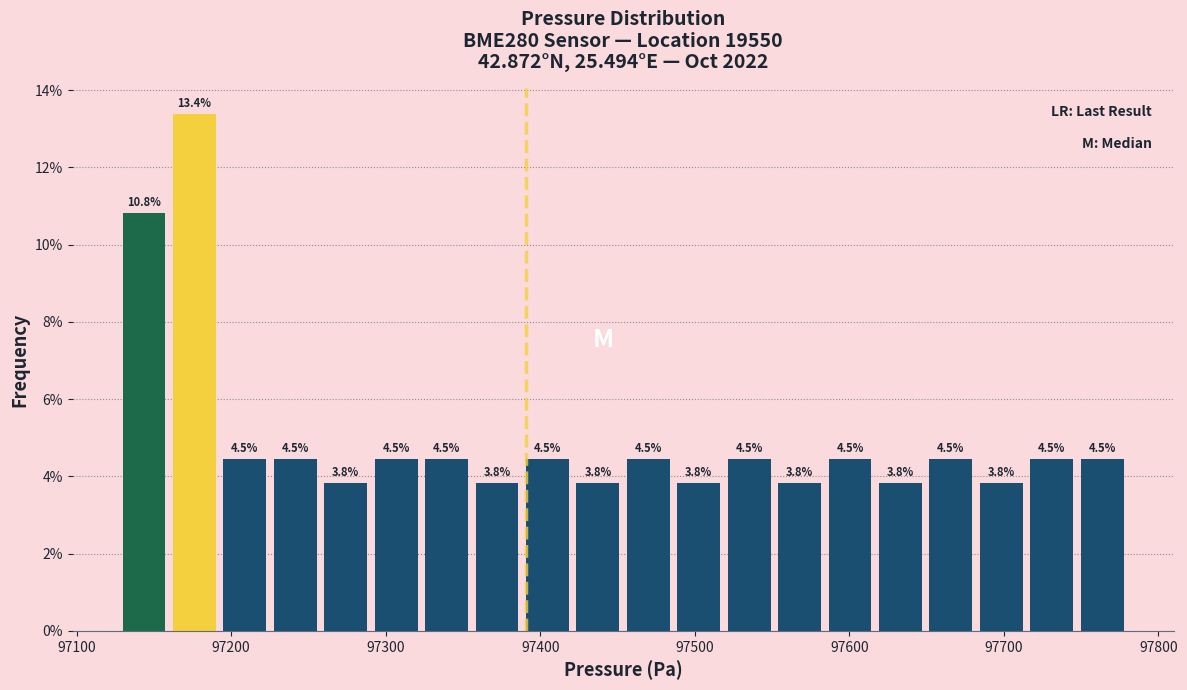

Read against the x-axis, roughly where is the centre of the tallest bar?

97180